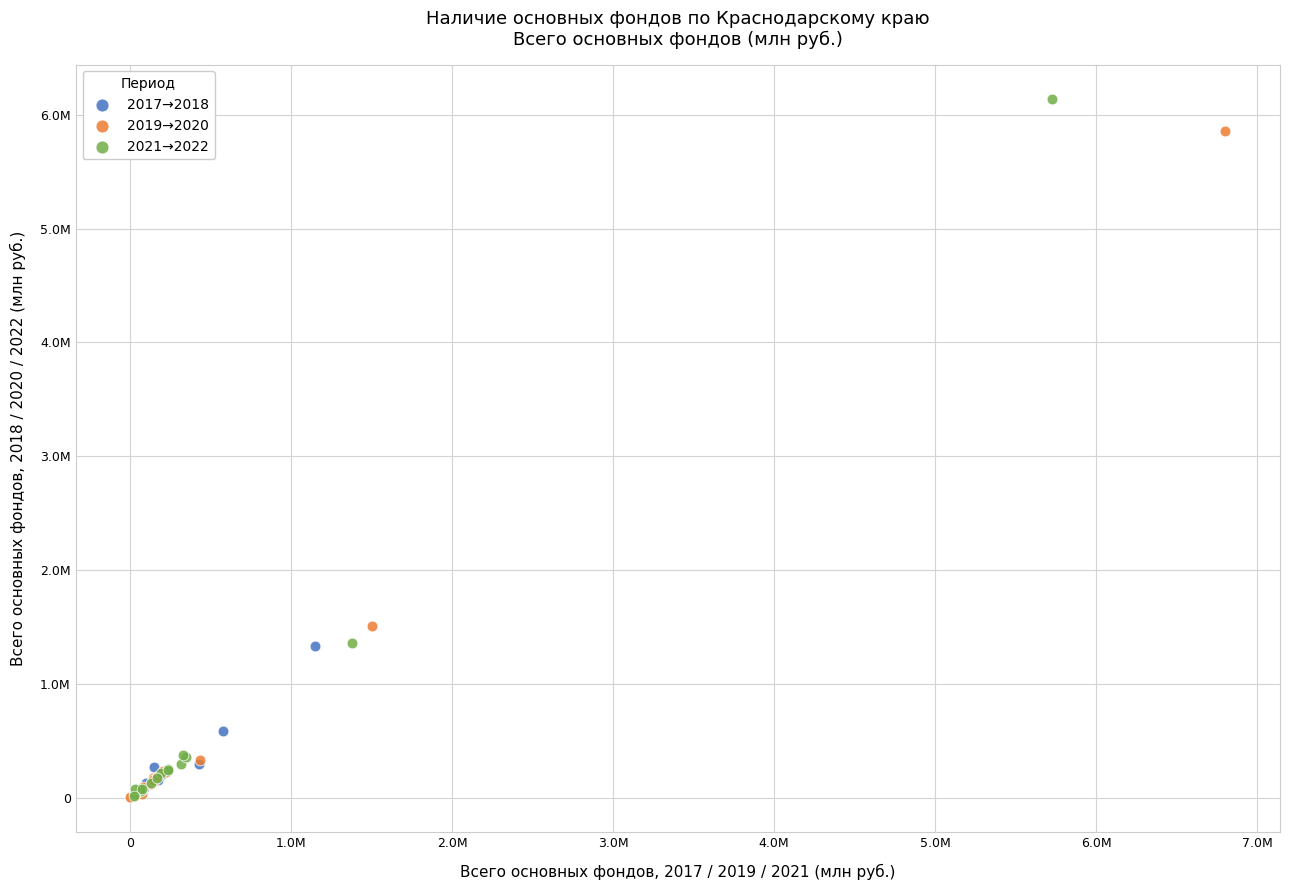

Which series has the largest Y range (max minus min)?

2021→2022